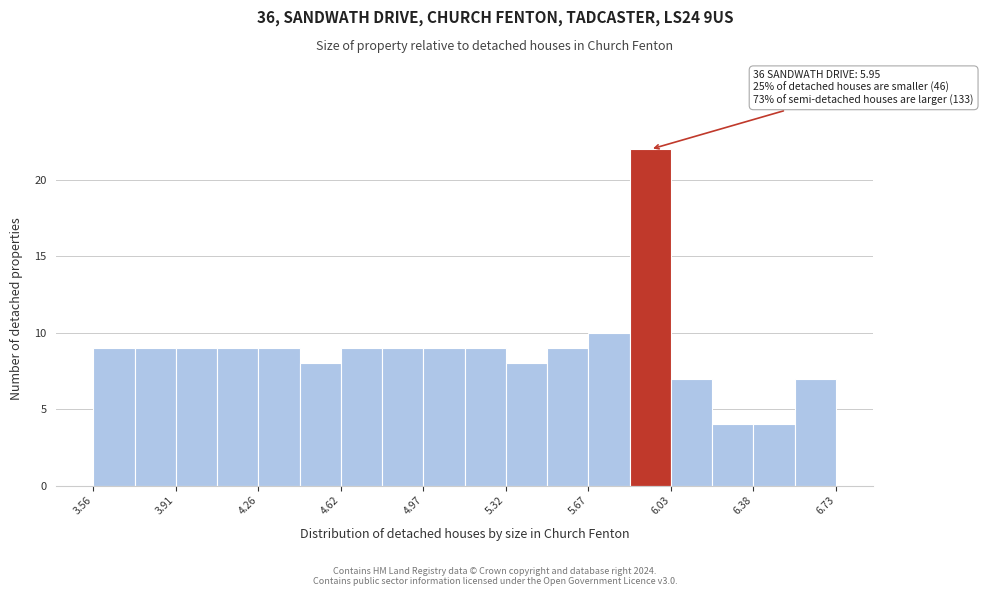

Read against the x-axis, roughly where is the centre of the tallest bar?

5.95